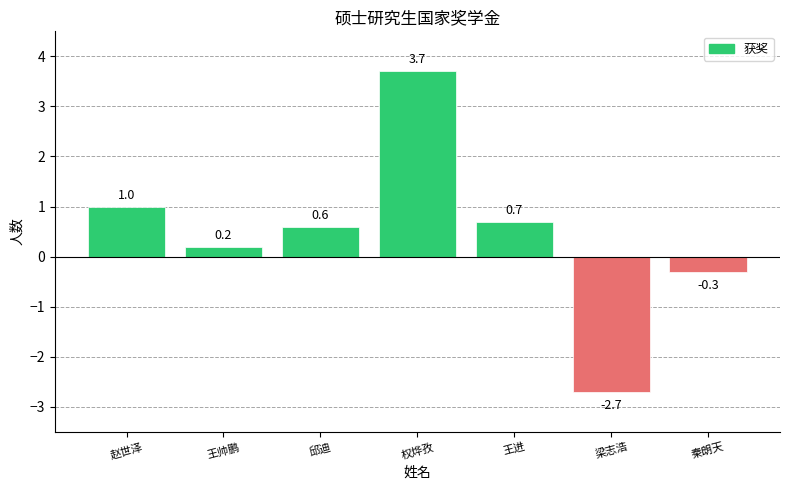

Rank the categories by value from highest to lowest.

权烨孜, 赵世泽, 王进, 邱迪, 王帅鹏, 秦朗天, 梁志浩